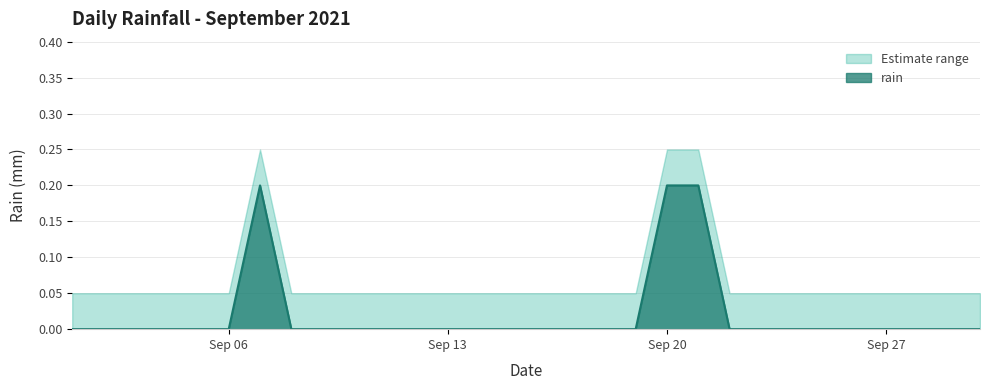

At which category does the chart reach its peak across all series?

2021-09-07